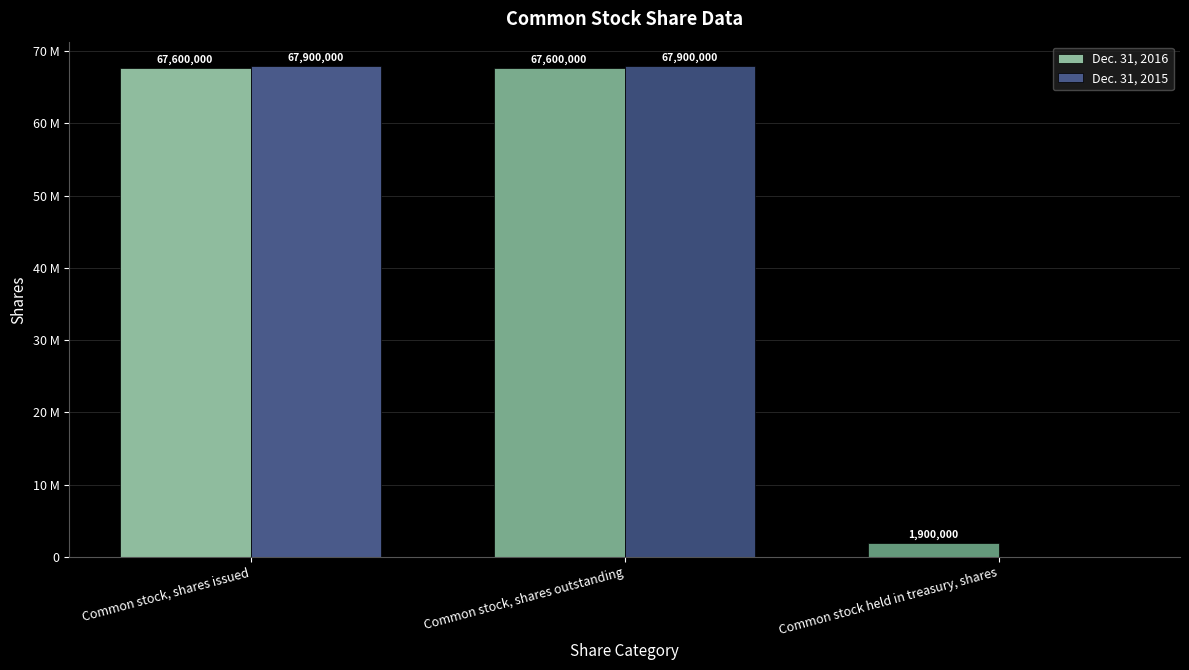

What are all the series names shown in the legend?

Dec. 31, 2016, Dec. 31, 2015